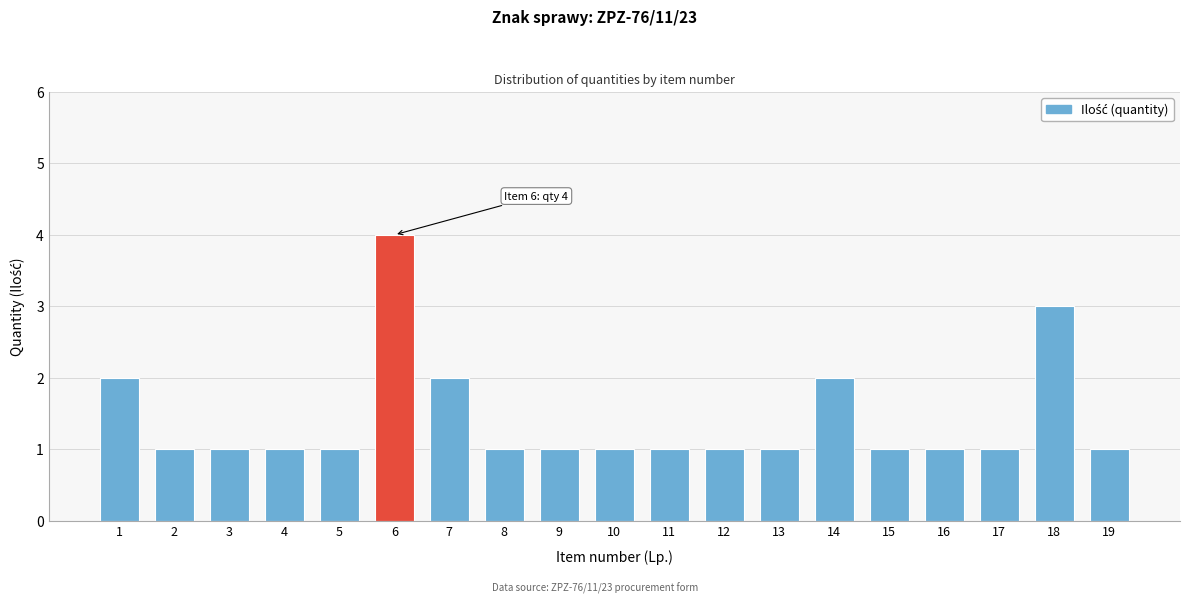

Reading right to left, extract all data points from this chart.

19=1	18=3	17=1	16=1	15=1	14=2	13=1	12=1	11=1	10=1	9=1	8=1	7=2	6=4	5=1	4=1	3=1	2=1	1=2